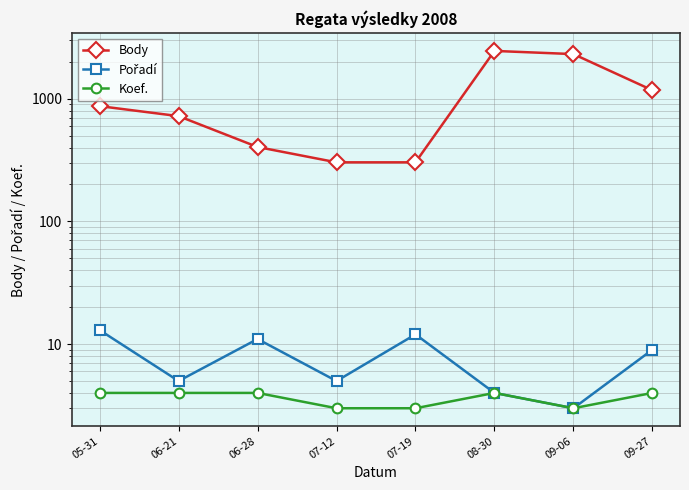

What is the sum of all Body values?

8535